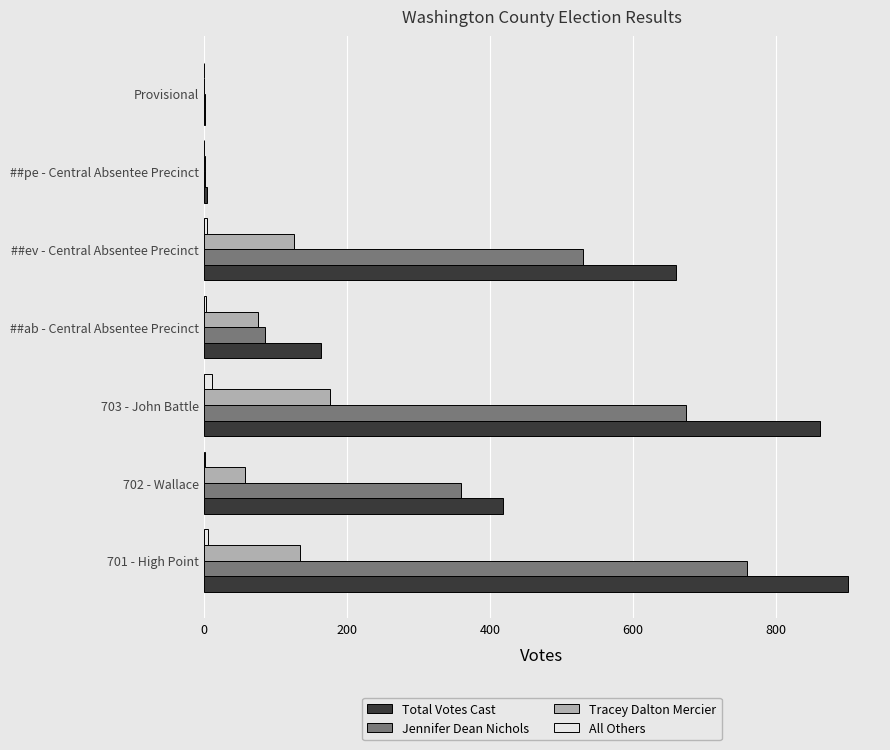

Which series has the largest total across all categories?

Total Votes Cast